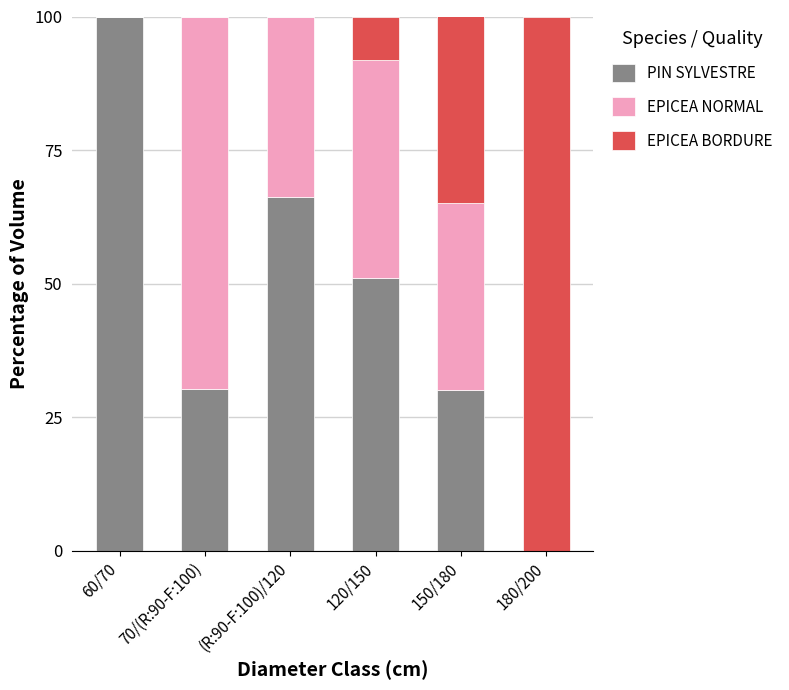

What is the maximum value for PIN SYLVESTRE?

100.0